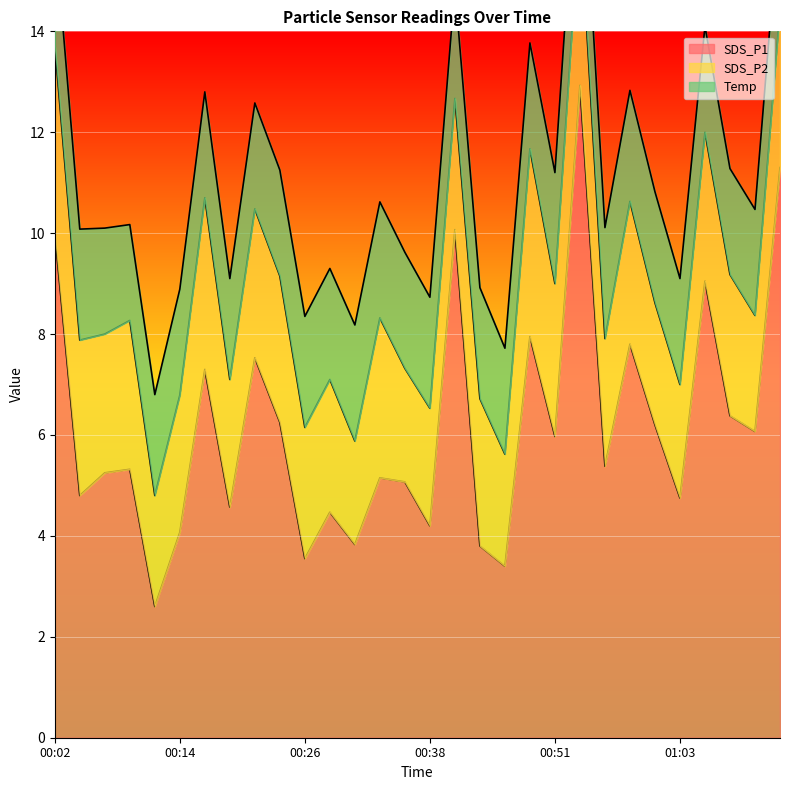

At which category is the sum across all series the highest?

00:53